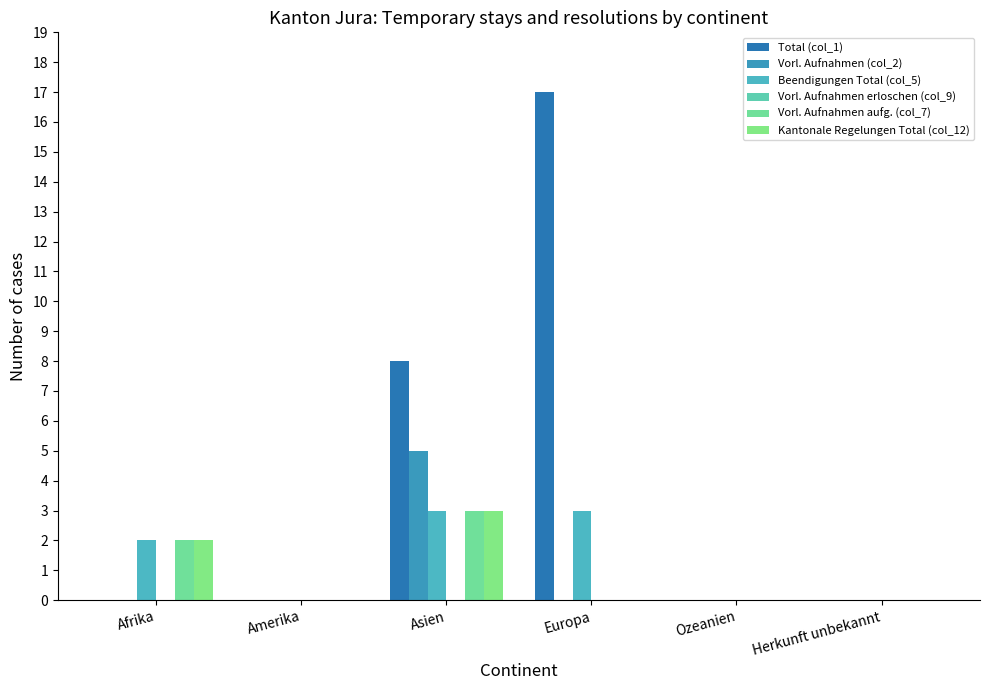

Reading left to right, extract all data points from this chart.

Total (col_1): Afrika=0	Amerika=0	Asien=8	Europa=17	Ozeanien=0	Herkunft unbekannt=0
Vorl. Aufnahmen (col_2): Afrika=0	Amerika=0	Asien=5	Europa=0	Ozeanien=0	Herkunft unbekannt=0
Beendigungen Total (col_5): Afrika=2	Amerika=0	Asien=3	Europa=3	Ozeanien=0	Herkunft unbekannt=0
Vorl. Aufnahmen erloschen (col_9): Afrika=0	Amerika=0	Asien=0	Europa=0	Ozeanien=0	Herkunft unbekannt=0
Vorl. Aufnahmen aufg. (col_7): Afrika=2	Amerika=0	Asien=3	Europa=0	Ozeanien=0	Herkunft unbekannt=0
Kantonale Regelungen Total (col_12): Afrika=2	Amerika=0	Asien=3	Europa=0	Ozeanien=0	Herkunft unbekannt=0